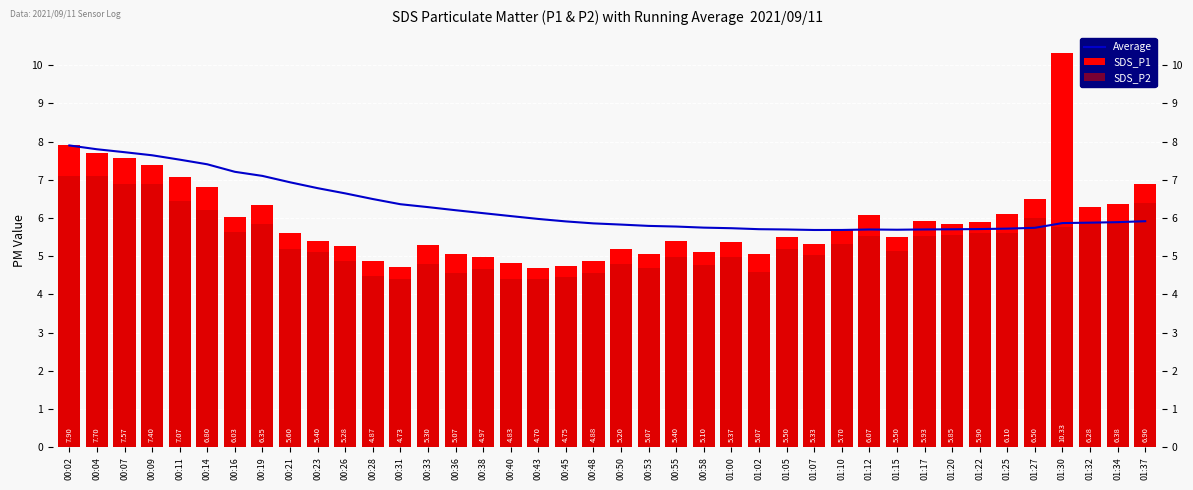

Reading left to right, extract all data points from this chart.

Average: 00:02=7.9	00:04=7.8	00:07=7.7	00:09=7.6	00:11=7.5	00:14=7.4	00:16=7.2	00:19=7.1	00:21=6.9	00:23=6.8	00:26=6.6	00:28=6.5	00:31=6.4	00:33=6.3	00:36=6.2	00:38=6.1	00:40=6.1	00:43=6.0	00:45=5.9	00:48=5.9	00:50=5.8	00:53=5.8	00:55=5.8	00:58=5.7	01:00=5.7	01:02=5.7	01:05=5.7	01:07=5.7	01:10=5.7	01:12=5.7	01:15=5.7	01:17=5.7	01:20=5.7	01:22=5.7	01:25=5.7	01:27=5.7	01:30=5.9	01:32=5.9	01:34=5.9	01:37=5.9
SDS_P1: 00:02=7.9	00:04=7.7	00:07=7.6	00:09=7.4	00:11=7.1	00:14=6.8	00:16=6.0	00:19=6.3	00:21=5.6	00:23=5.4	00:26=5.3	00:28=4.9	00:31=4.7	00:33=5.3	00:36=5.1	00:38=5.0	00:40=4.8	00:43=4.7	00:45=4.8	00:48=4.9	00:50=5.2	00:53=5.1	00:55=5.4	00:58=5.1	01:00=5.4	01:02=5.1	01:05=5.5	01:07=5.3	01:10=5.7	01:12=6.1	01:15=5.5	01:17=5.9	01:20=5.8	01:22=5.9	01:25=6.1	01:27=6.5	01:30=10.3	01:32=6.3	01:34=6.4	01:37=6.9
SDS_P2: 00:02=7.1	00:04=7.1	00:07=6.9	00:09=6.9	00:11=6.5	00:14=6.2	00:16=5.6	00:19=5.8	00:21=5.2	00:23=5.1	00:26=4.9	00:28=4.5	00:31=4.4	00:33=4.8	00:36=4.6	00:38=4.7	00:40=4.4	00:43=4.4	00:45=4.5	00:48=4.6	00:50=4.8	00:53=4.7	00:55=5.0	00:58=4.8	01:00=5.0	01:02=4.6	01:05=5.2	01:07=5.0	01:10=5.3	01:12=5.5	01:15=5.1	01:17=5.5	01:20=5.5	01:22=5.6	01:25=5.6	01:27=6.0	01:30=5.8	01:32=5.9	01:34=5.9	01:37=6.4